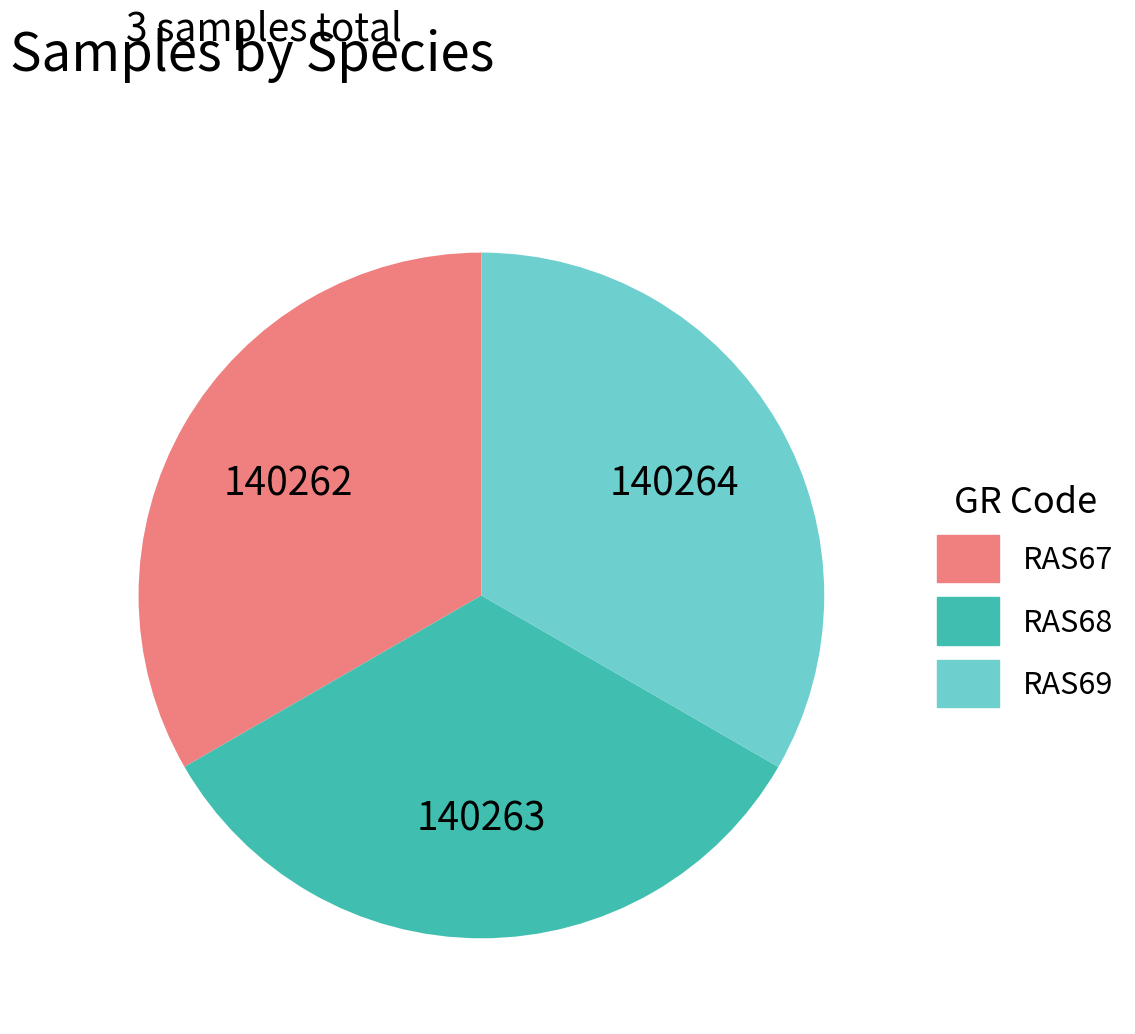

Is RAS67 the majority of the pie?

No